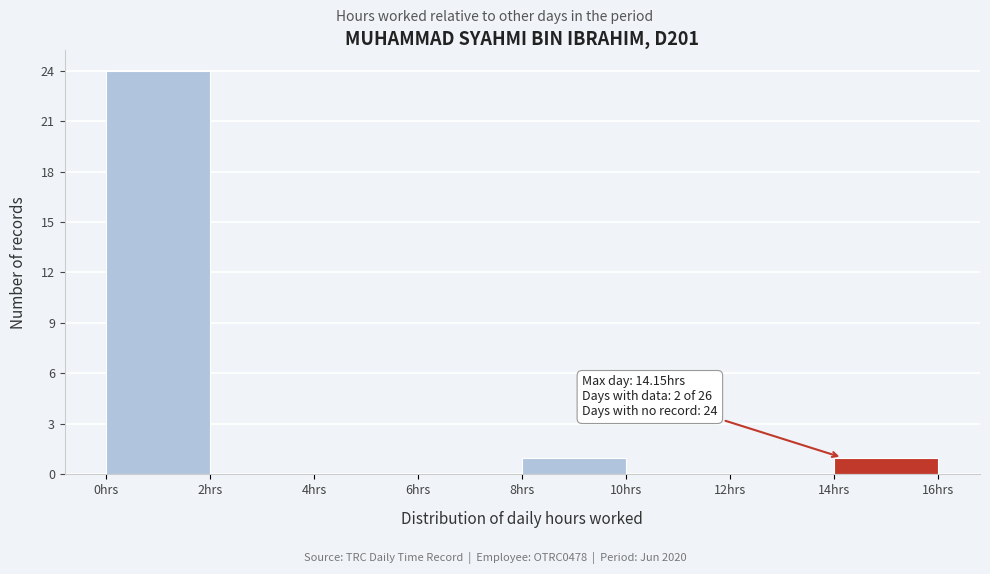

Over which range of the x-axis is the bar tallest?

0 to 2